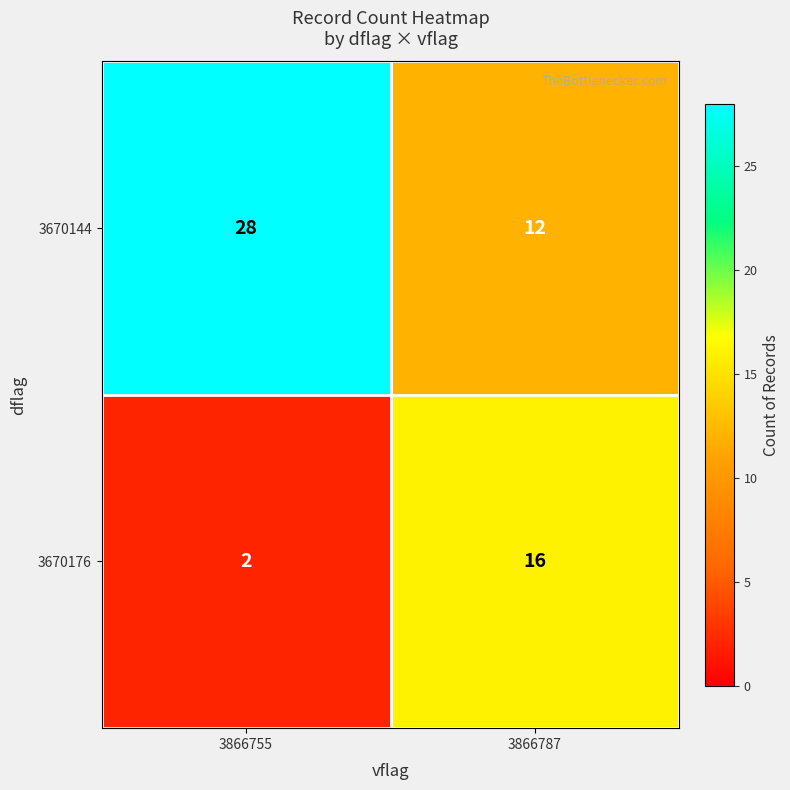

Reading left to right, list all the values displayed in this chart.

3670144: 3866755=28	3866787=12
3670176: 3866755=2	3866787=16